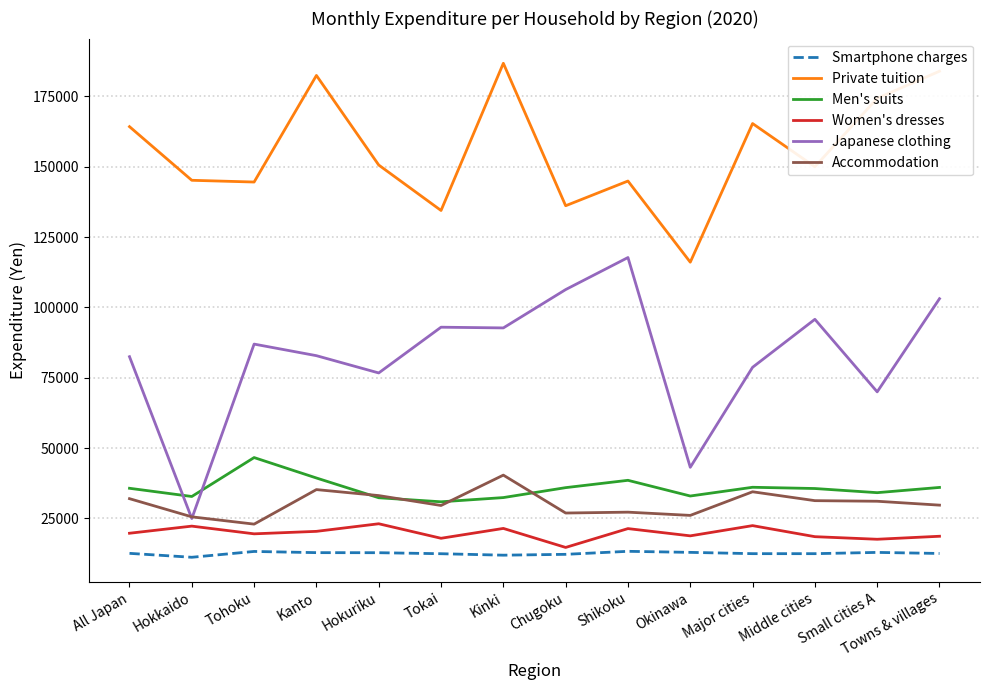

What is the minimum value for Men's suits?

30924